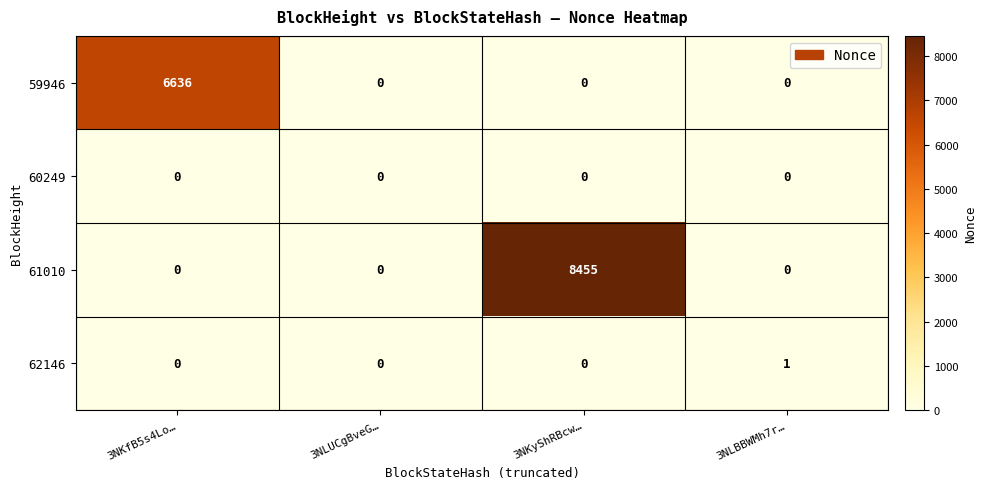

Is it true that 62146 equals -1 at 3NLUCgBveG…?

False